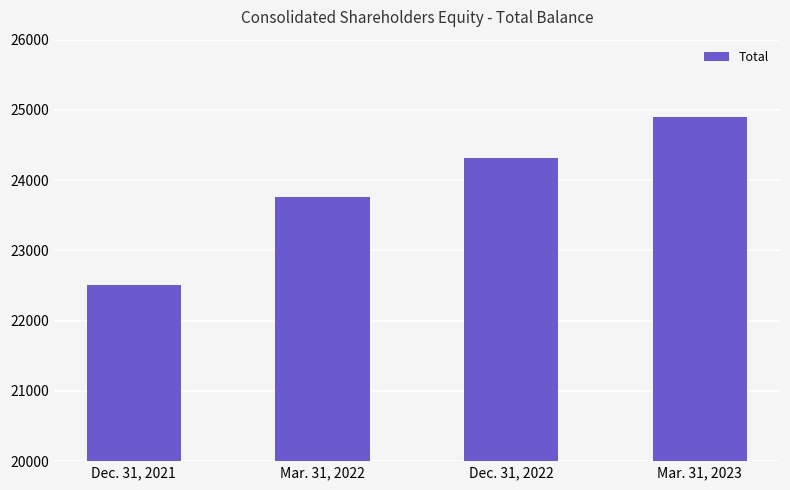

True or false: the data shows 22508 at Dec. 31, 2021.

True